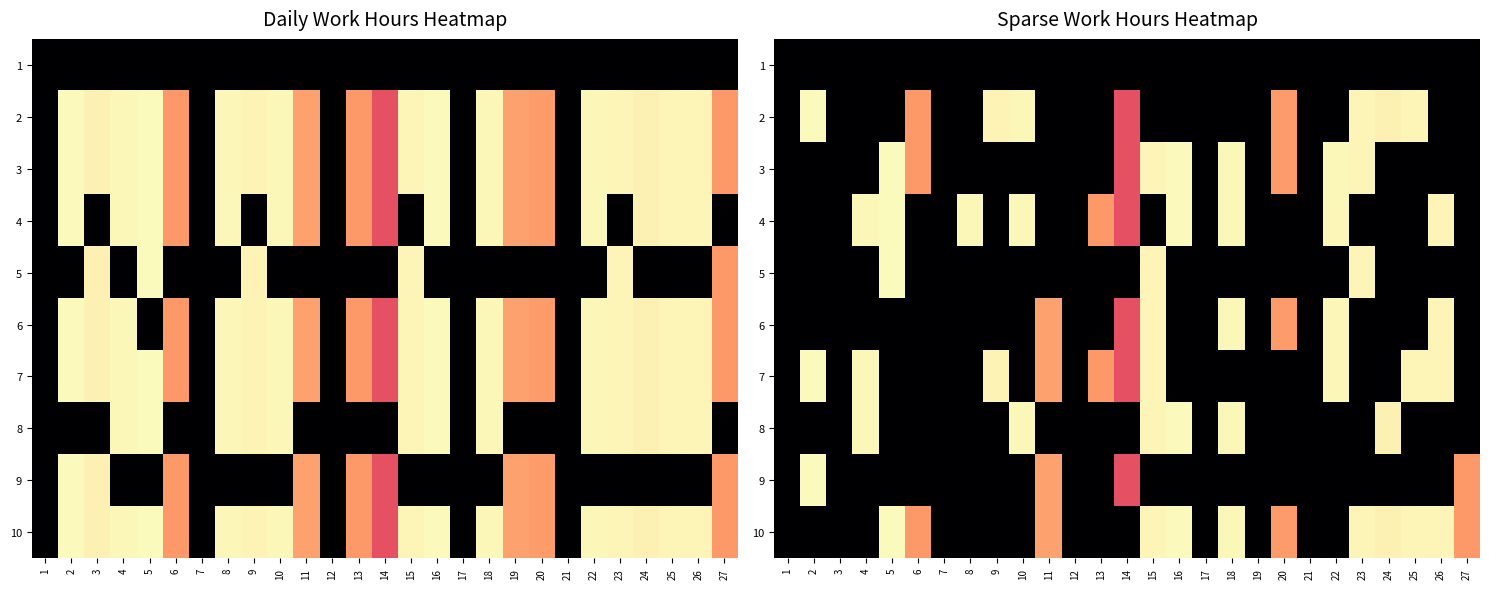

The value of 5 at 8 is 10.2. True or false?

False